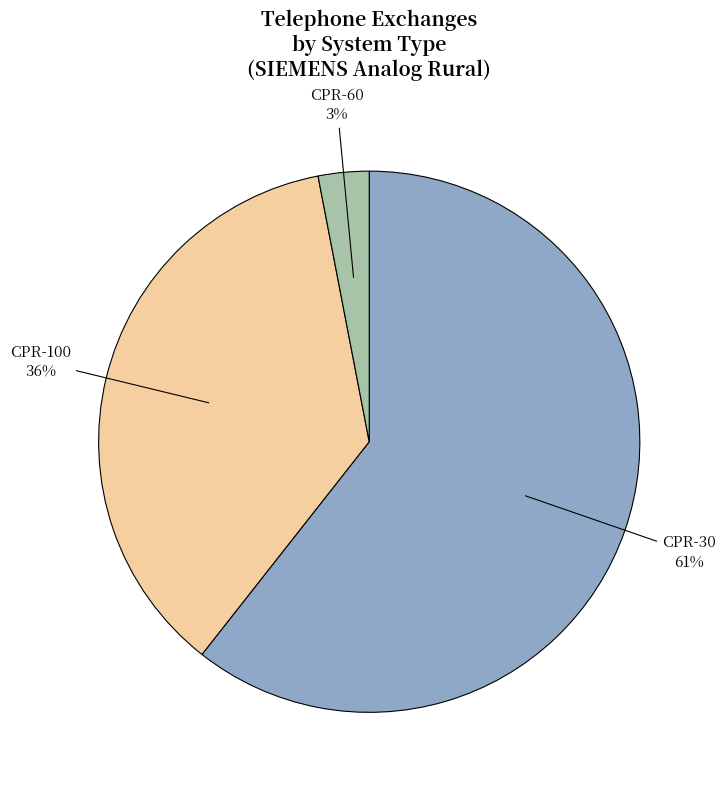

Is the sum of CPR-60 and CPR-30 greater than half?

Yes